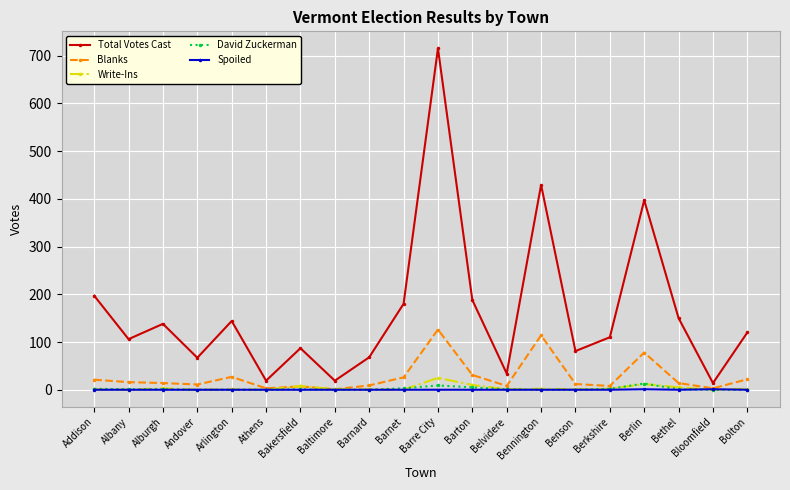

The Total Votes Cast series shows 34 at Belvidere. True or false?

True